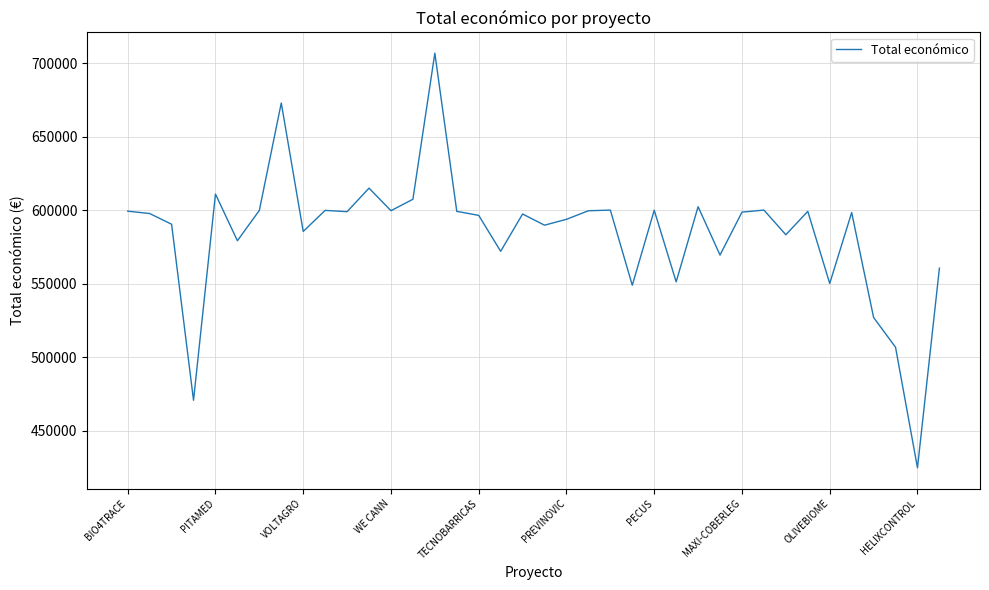

What is the maximum value shown in the chart?

706697